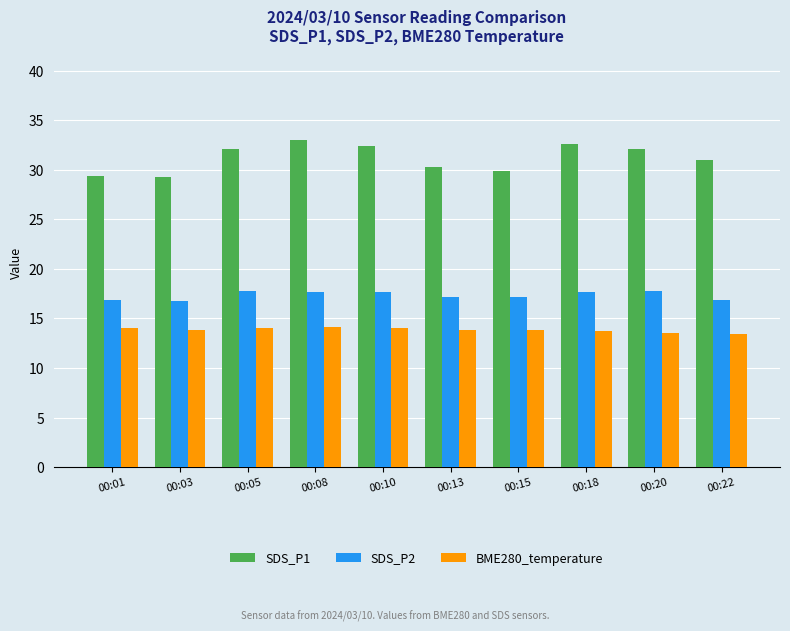

Is it true that BME280_temperature equals 13.7 at 00:18?

True